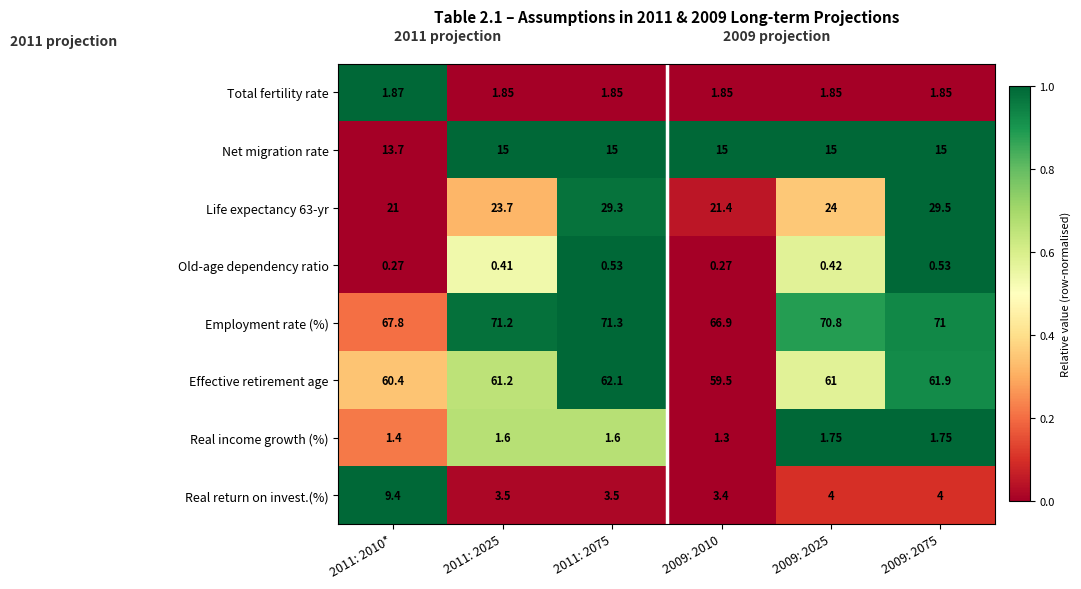

Which series has the largest total across all categories?

Employment rate (%)